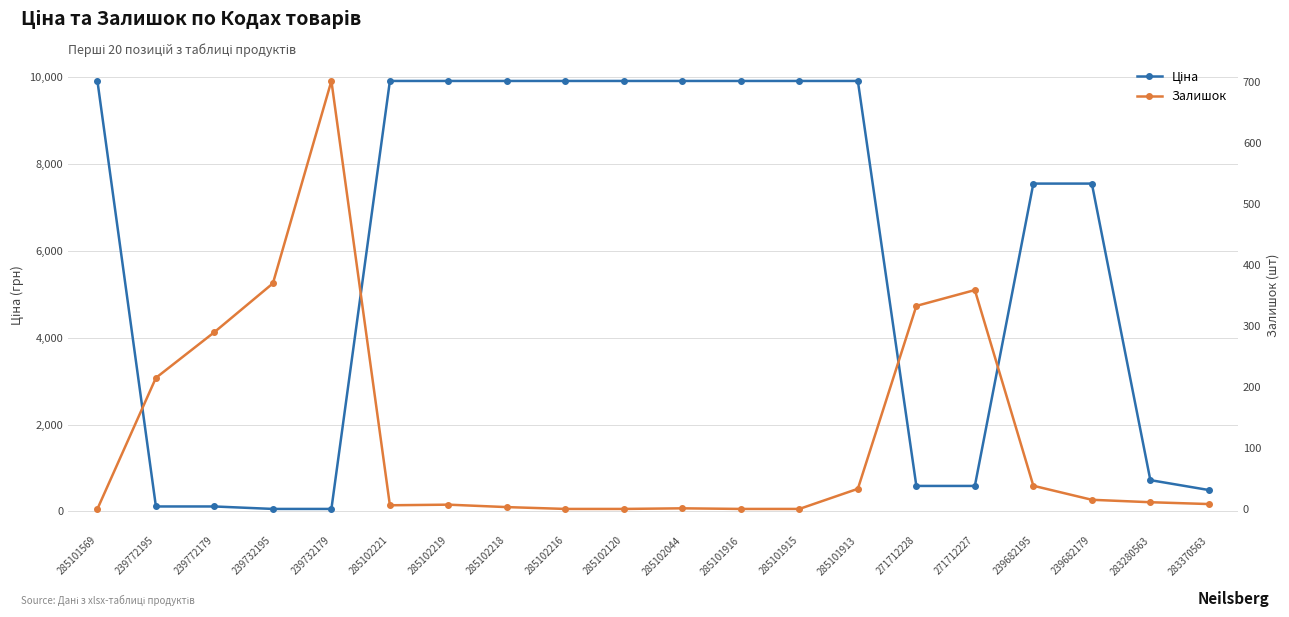

At how many categories does at least one series exceed 2616?

12